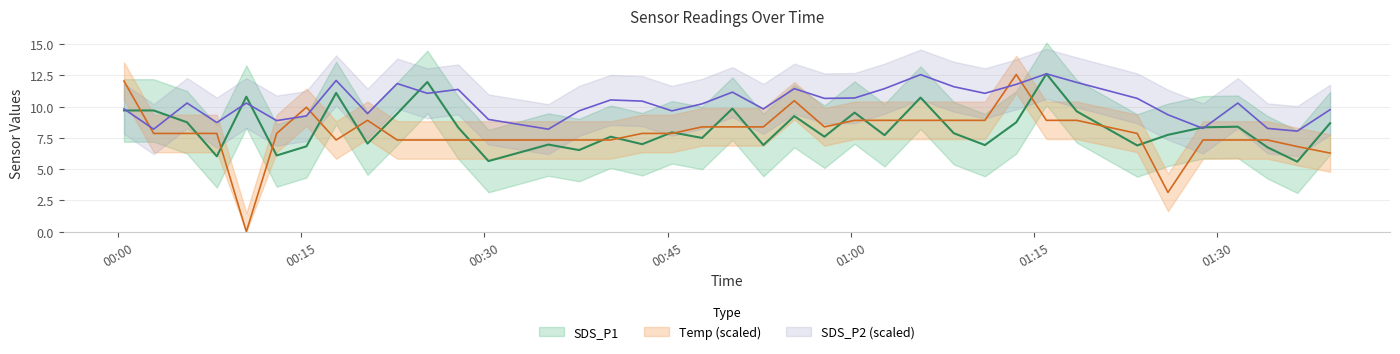

How many data points in SDS_P1 are less than 7?

11